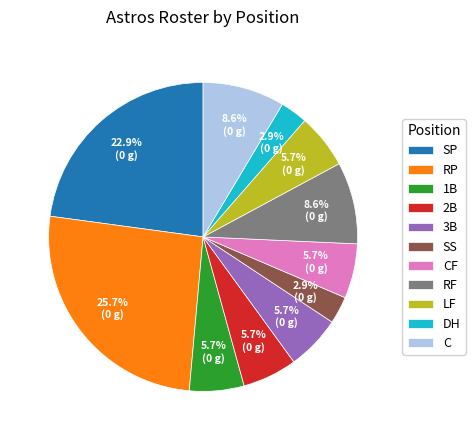

To the nearest percent, what percentage of the pie is 3B?

6%